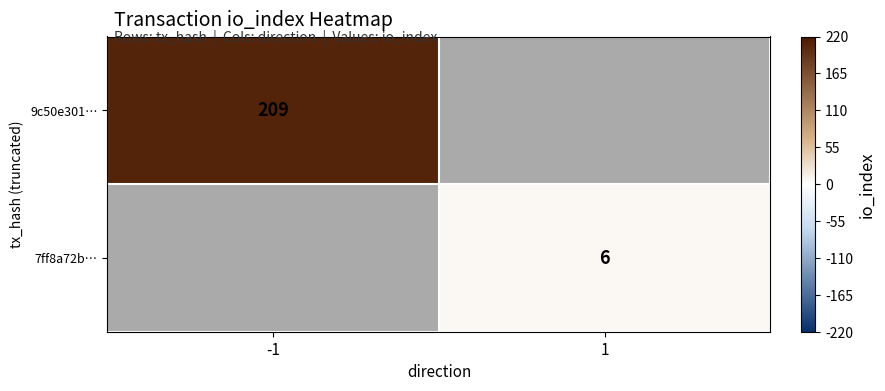

Is the value of 7ff8a72b… at 1 greater than the value of 9c50e301… at -1?

No